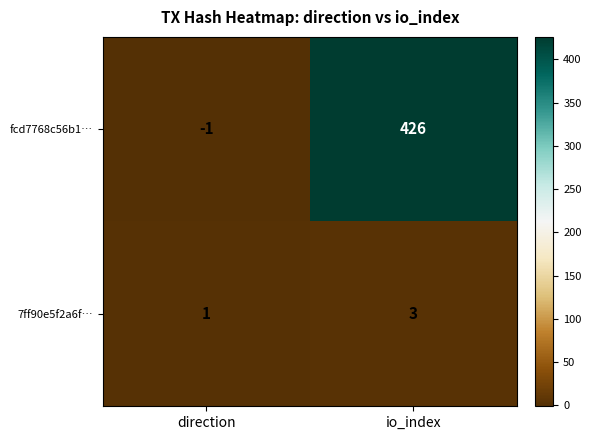

How many data points does each series have?

2